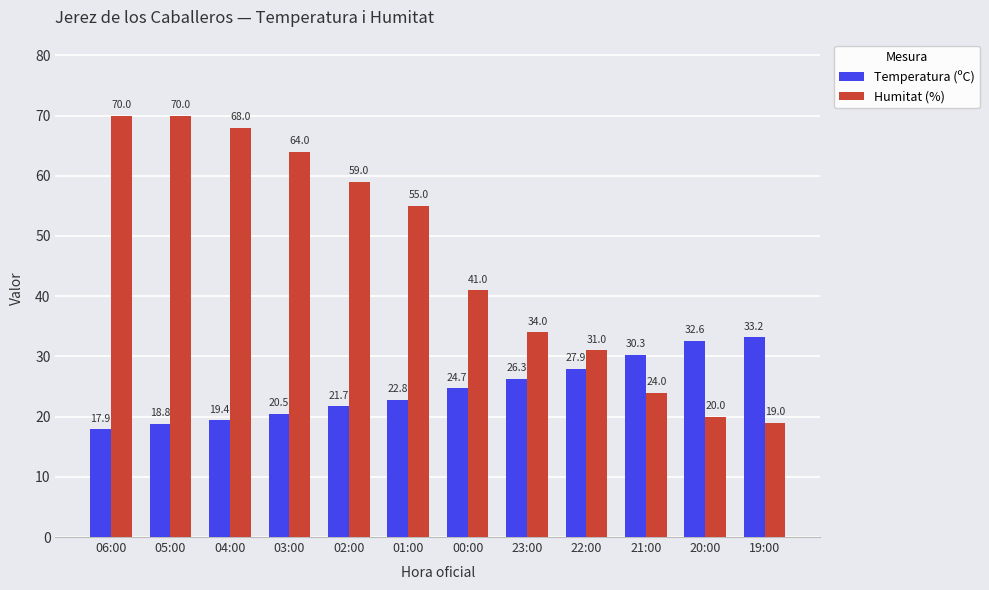

How many distinct data groups are displayed?

2